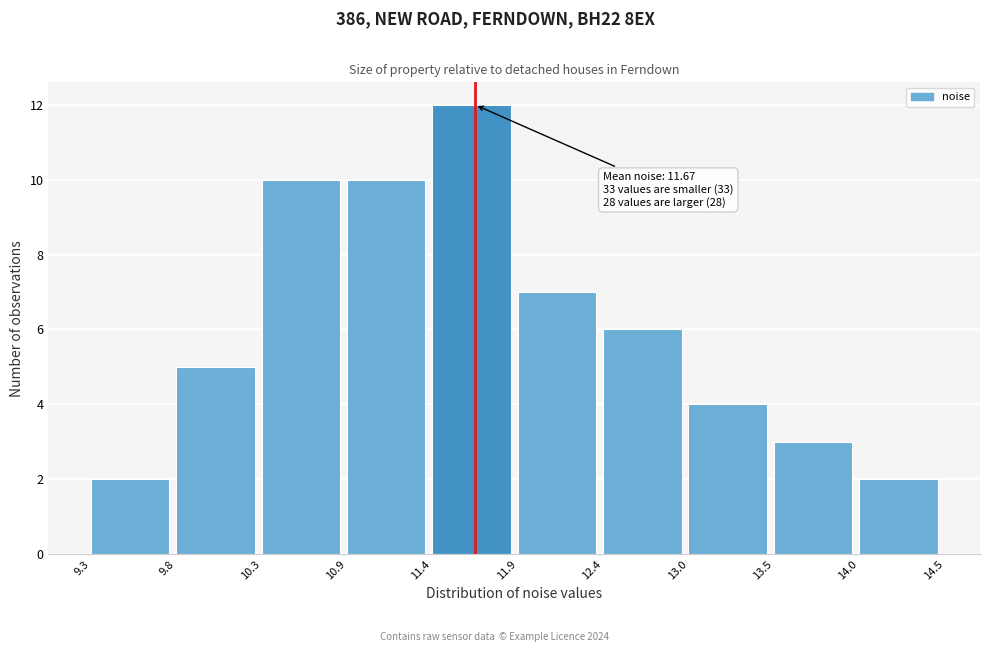

Over which range of the x-axis is the bar tallest?

11.4 to 11.9